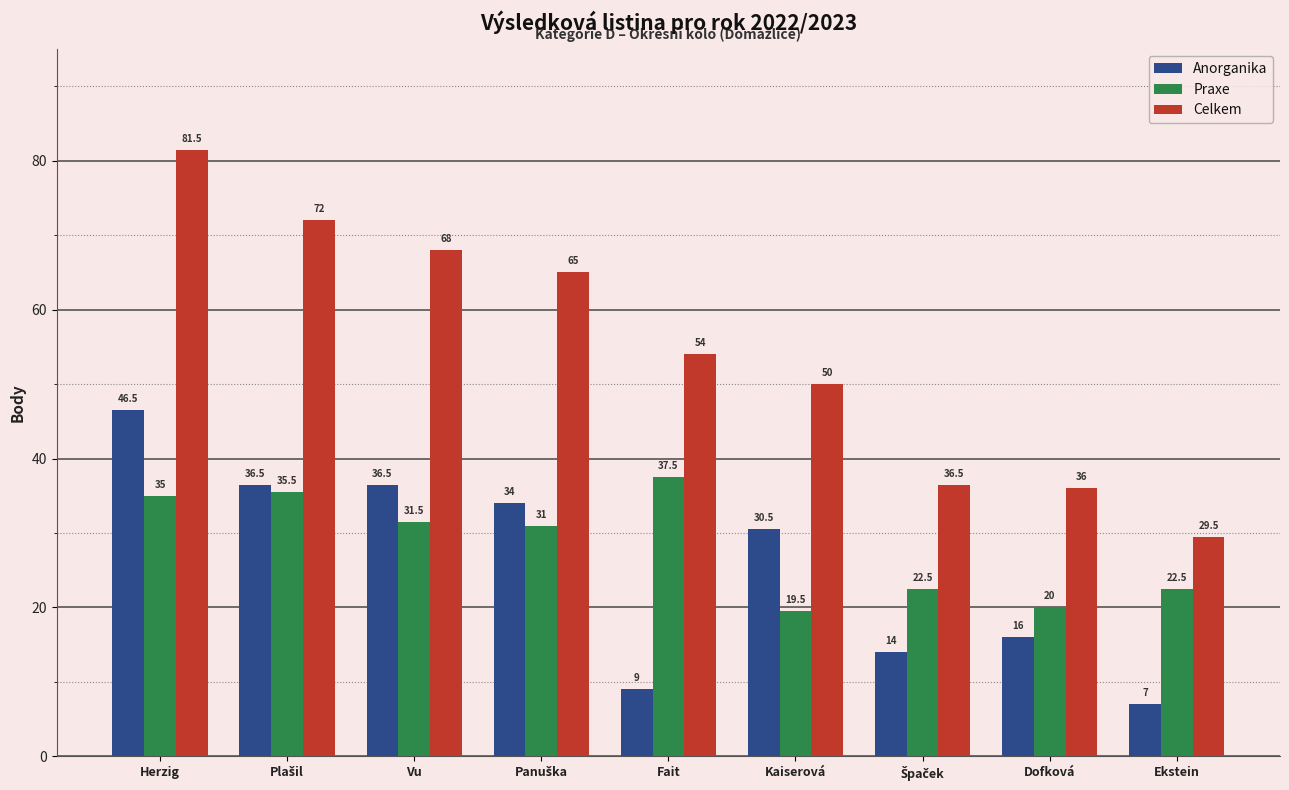

What is the smallest value displayed?

7.0